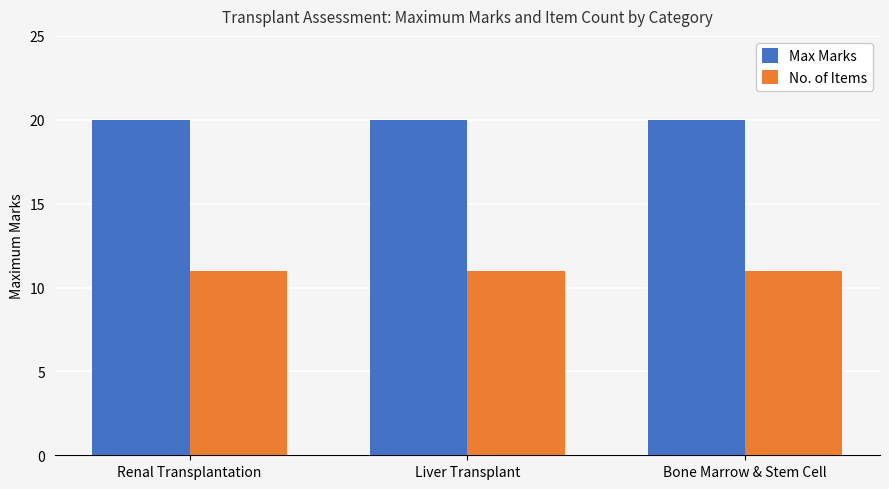

True or false: No. of Items has a value of 11 at Bone Marrow & Stem Cell.

True